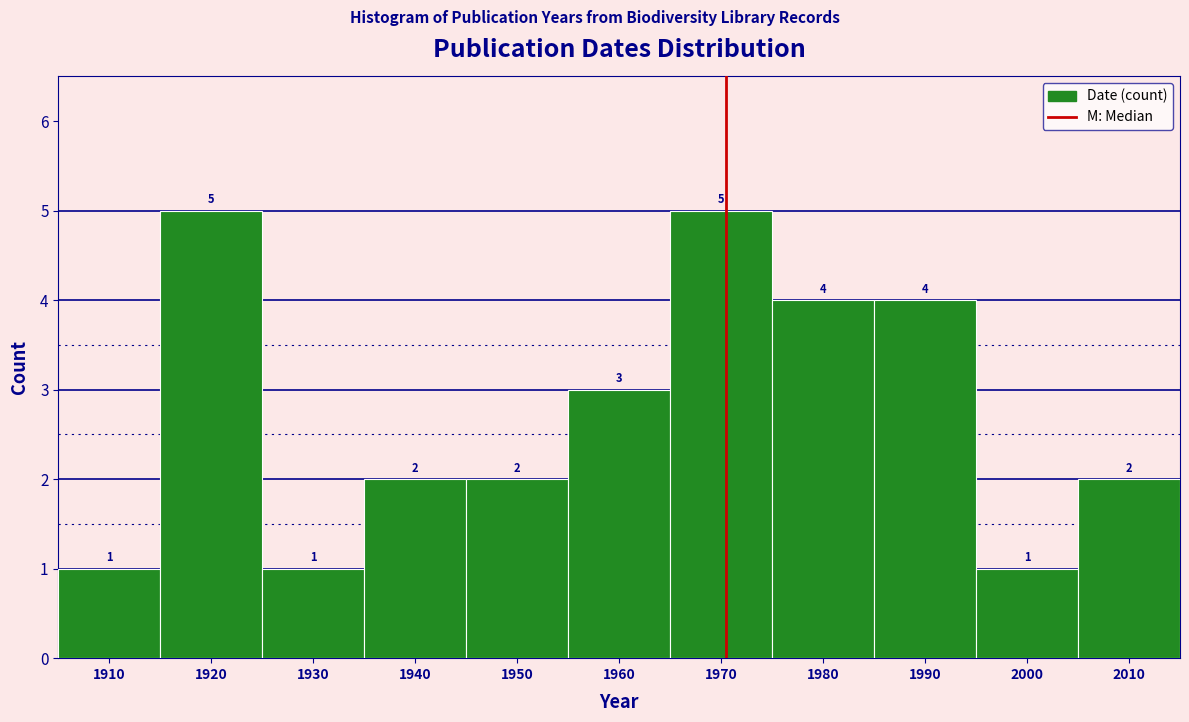

Reading left to right, list all the values displayed in this chart.

1910=1	1920=5	1930=1	1940=2	1950=2	1960=3	1970=5	1980=4	1990=4	2000=1	2010=2